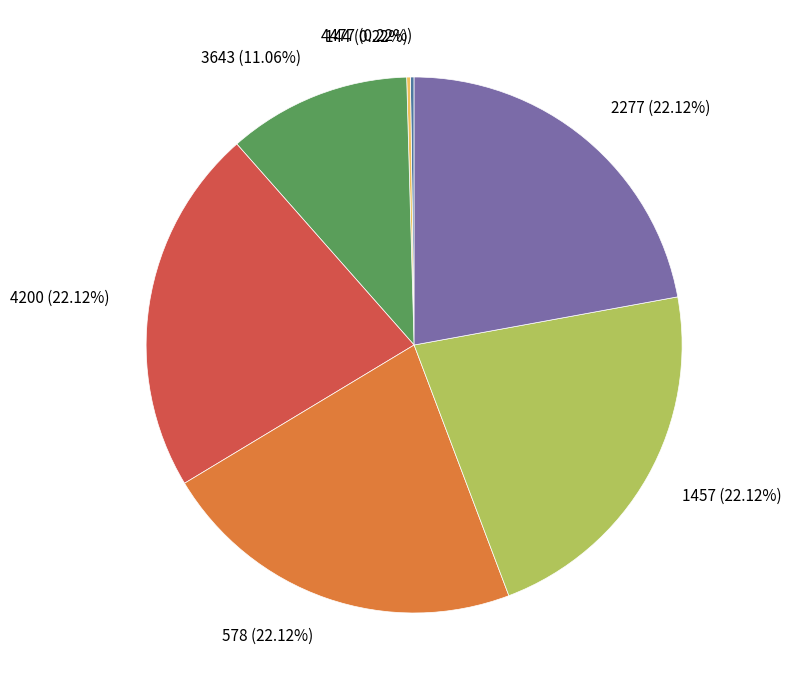

The 2277 slice represents 22% of the pie. True or false?

True